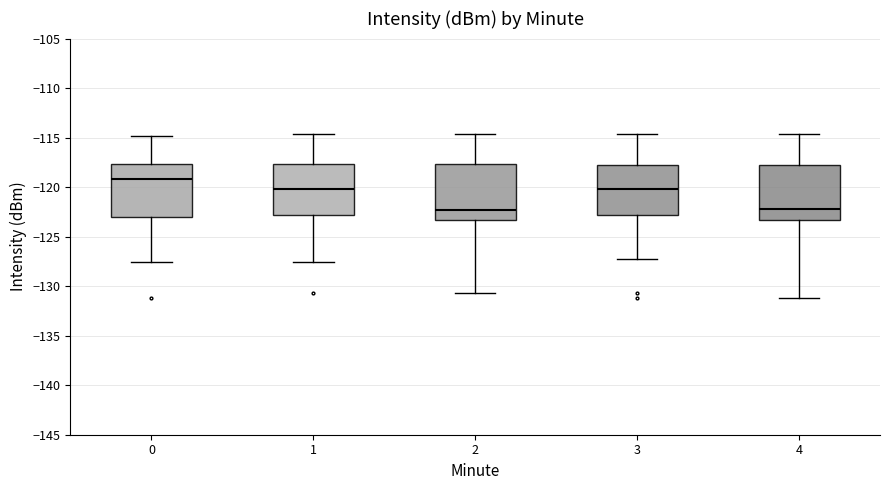

Reading left to right, transcribe this box plot: for each box, give where its median line is, the range the box spans, and where its two whiskers end, as read against the y-axis. The values are not printed on the chart, so give them approximately, as read against the axis.

0: median -119.0, box -123.0 to -117.5, whiskers -127.5 to -115.0
1: median -120.0, box -123.0 to -117.5, whiskers -127.5 to -114.5
2: median -122.5, box -123.5 to -117.5, whiskers -130.5 to -114.5
3: median -120.0, box -123.0 to -118.0, whiskers -127.0 to -114.5
4: median -122.0, box -123.5 to -118.0, whiskers -131.0 to -114.5